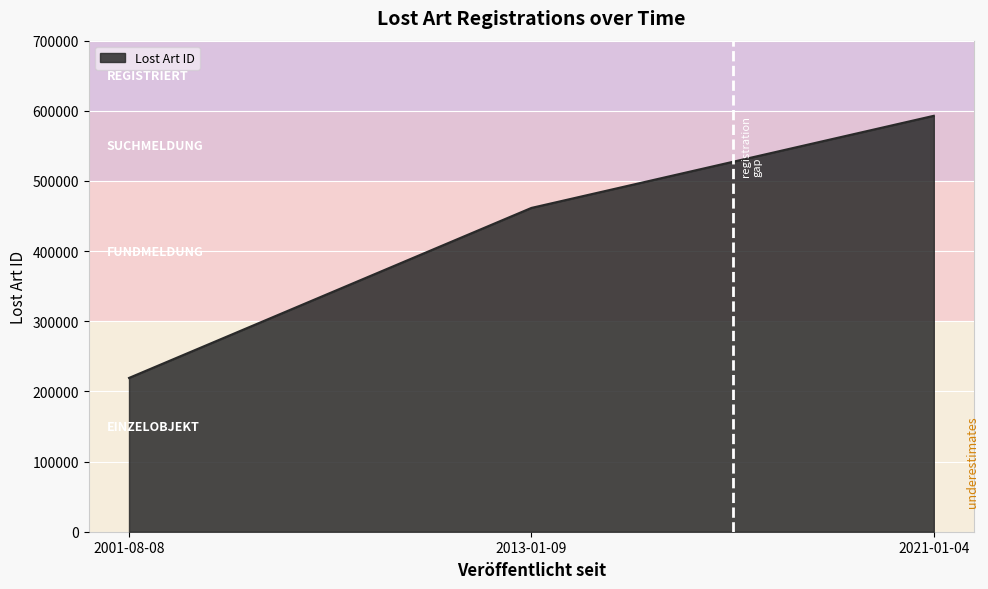

What is the change in value from 2013-01-09 to 2021-01-04?

+131314